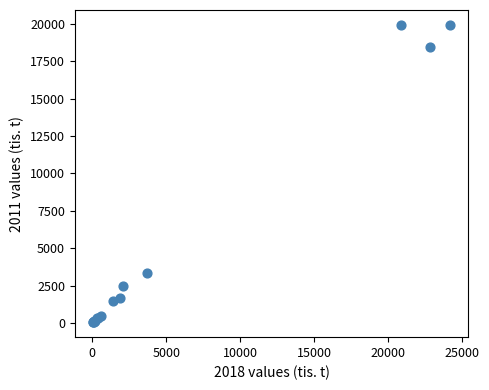

What Y value in the scatter plot is closest to 9985?

3357.9